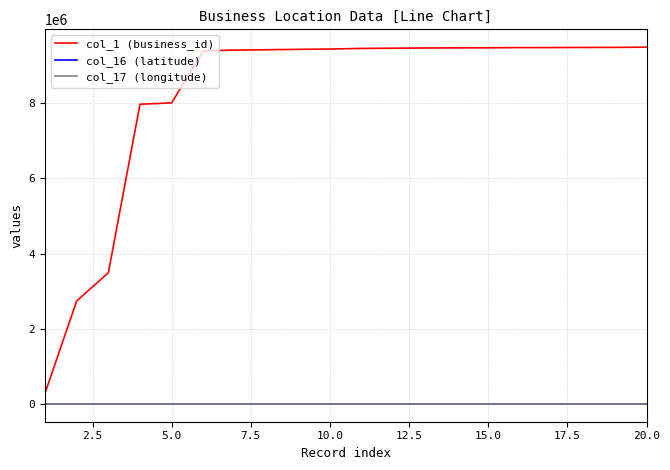

Which series has the largest range (max minus min)?

col_1 (business_id)